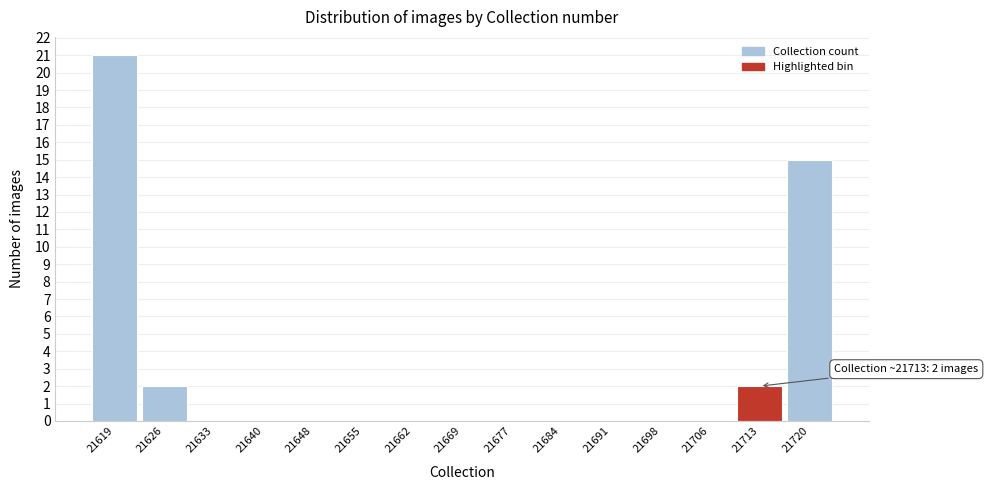

Reading right to left, list all the values displayed in this chart.

21720=15	21713=2	21706=0	21698=0	21691=0	21684=0	21677=0	21669=0	21662=0	21655=0	21648=0	21640=0	21633=0	21626=2	21619=21